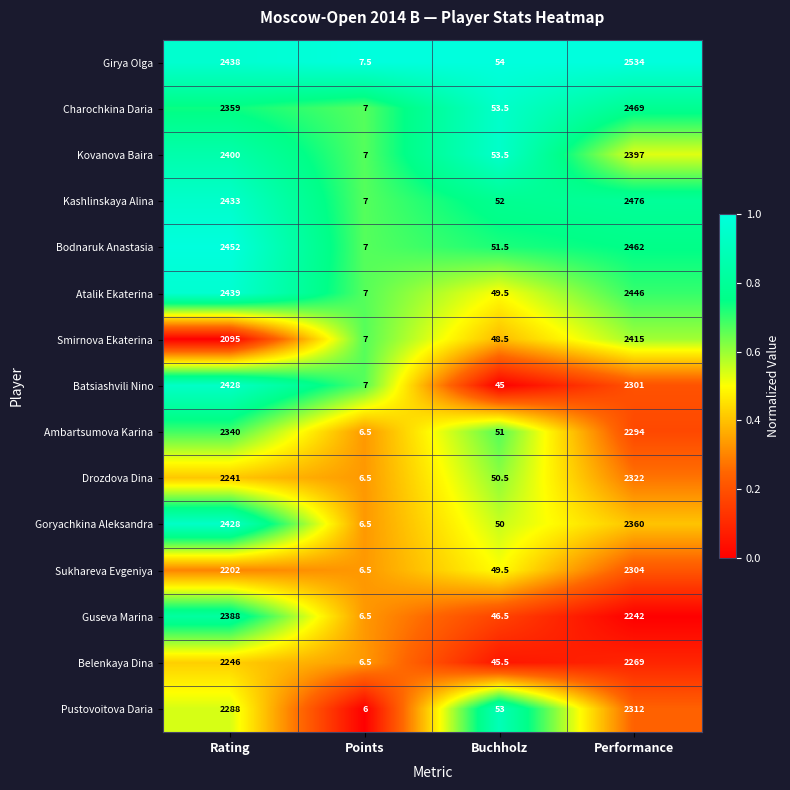

List the labels in order of Girya Olga value, largest first.

Performance, Rating, Buchholz, Points